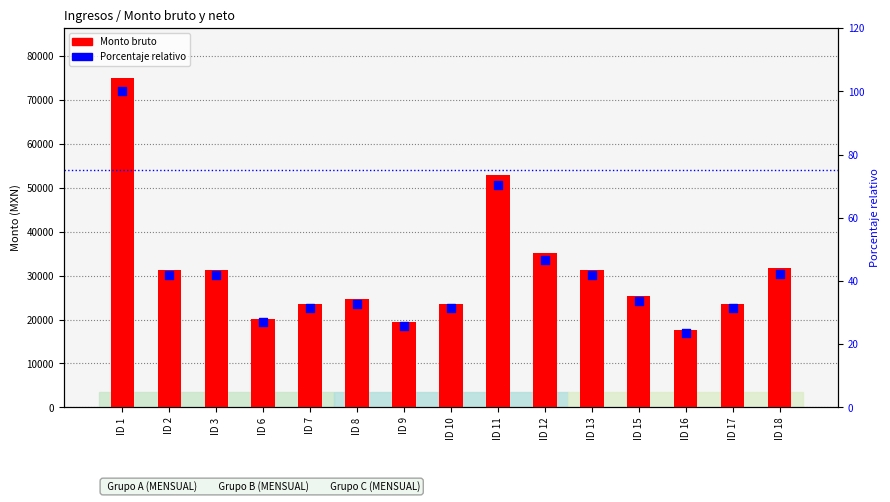

Is the value of Monto bruto at ID 18 greater than the value of Porcentaje relativo at ID 7?

Yes